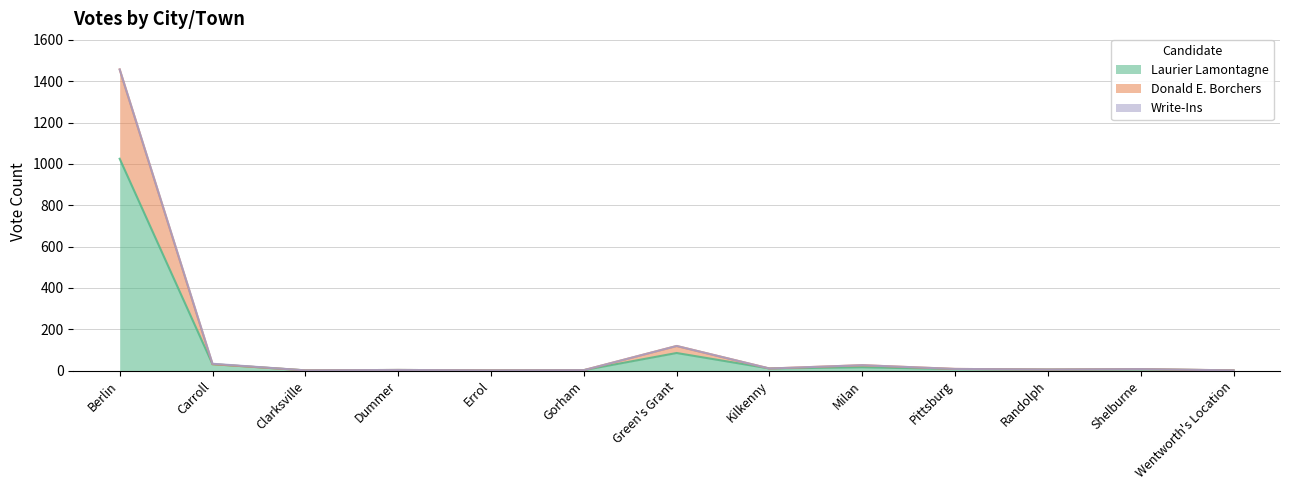

True or false: Laurier Lamontagne and Donald E. Borchers cross at least once.

False